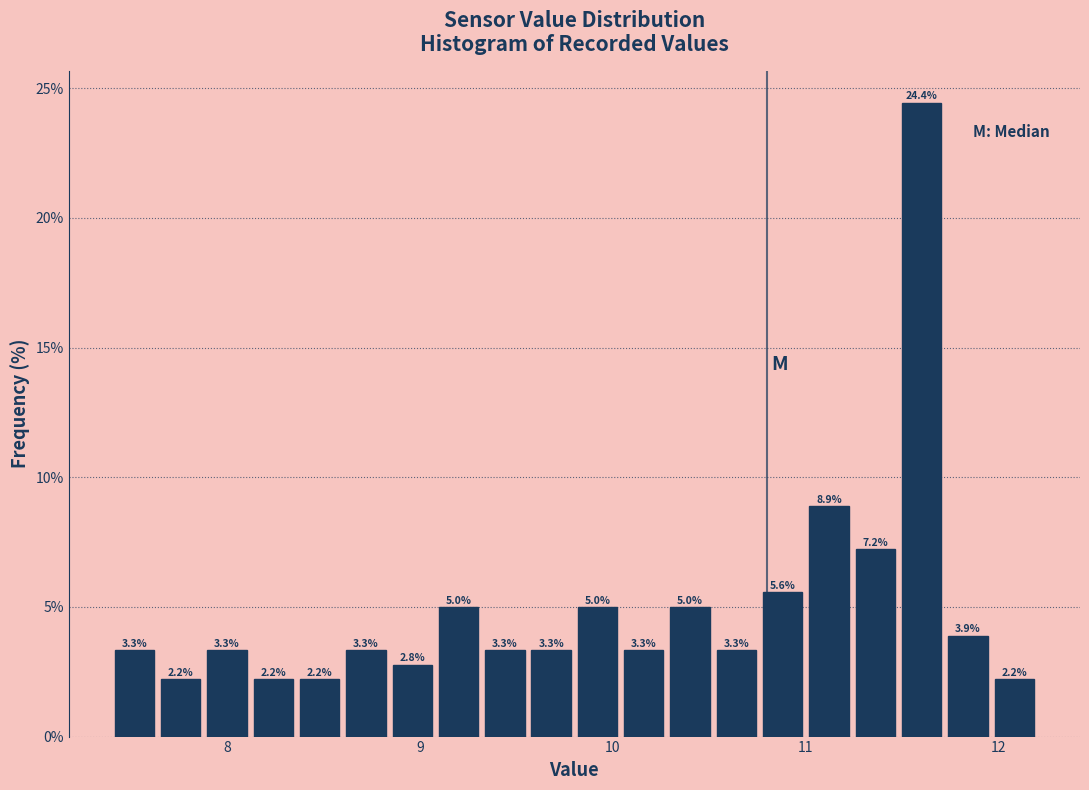

Around what value on the x-axis is the tallest bar? Give the approximate position of its centre, as read against the axis.

11.6